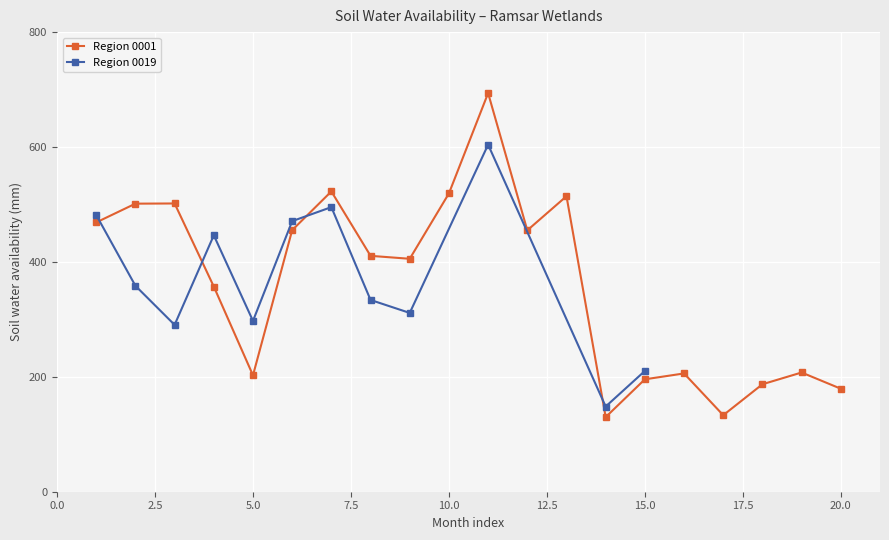

What is the minimum value shown in the chart?

129.9